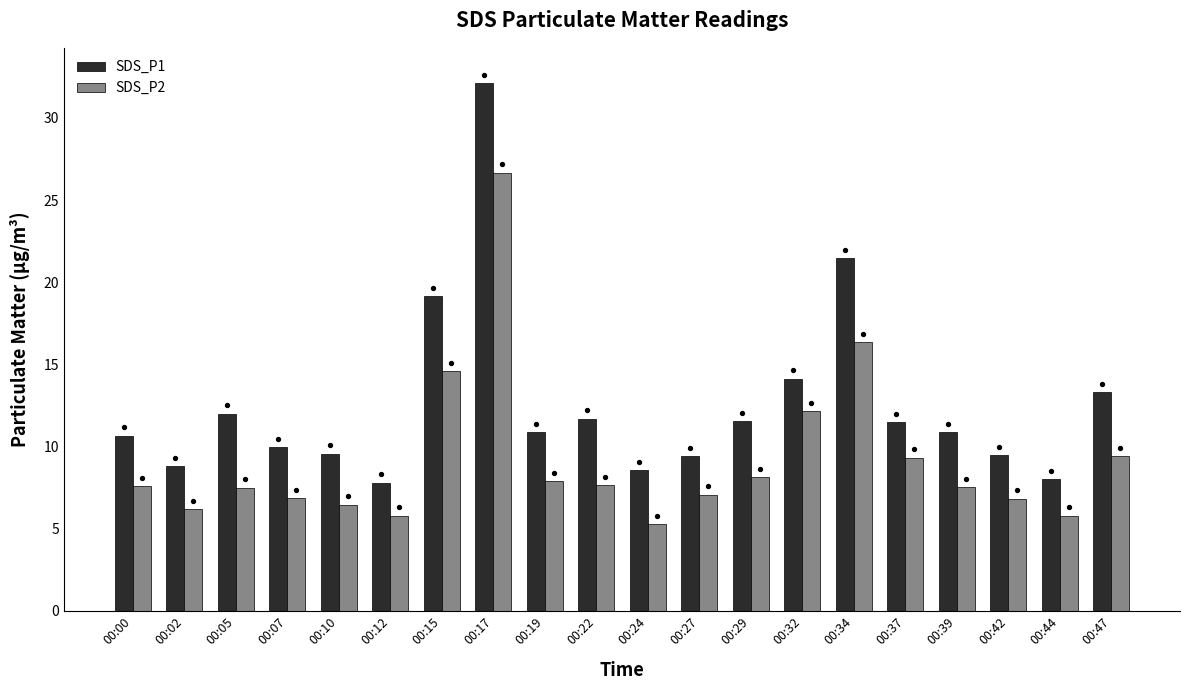

What are all the series names shown in the legend?

SDS_P1, SDS_P2